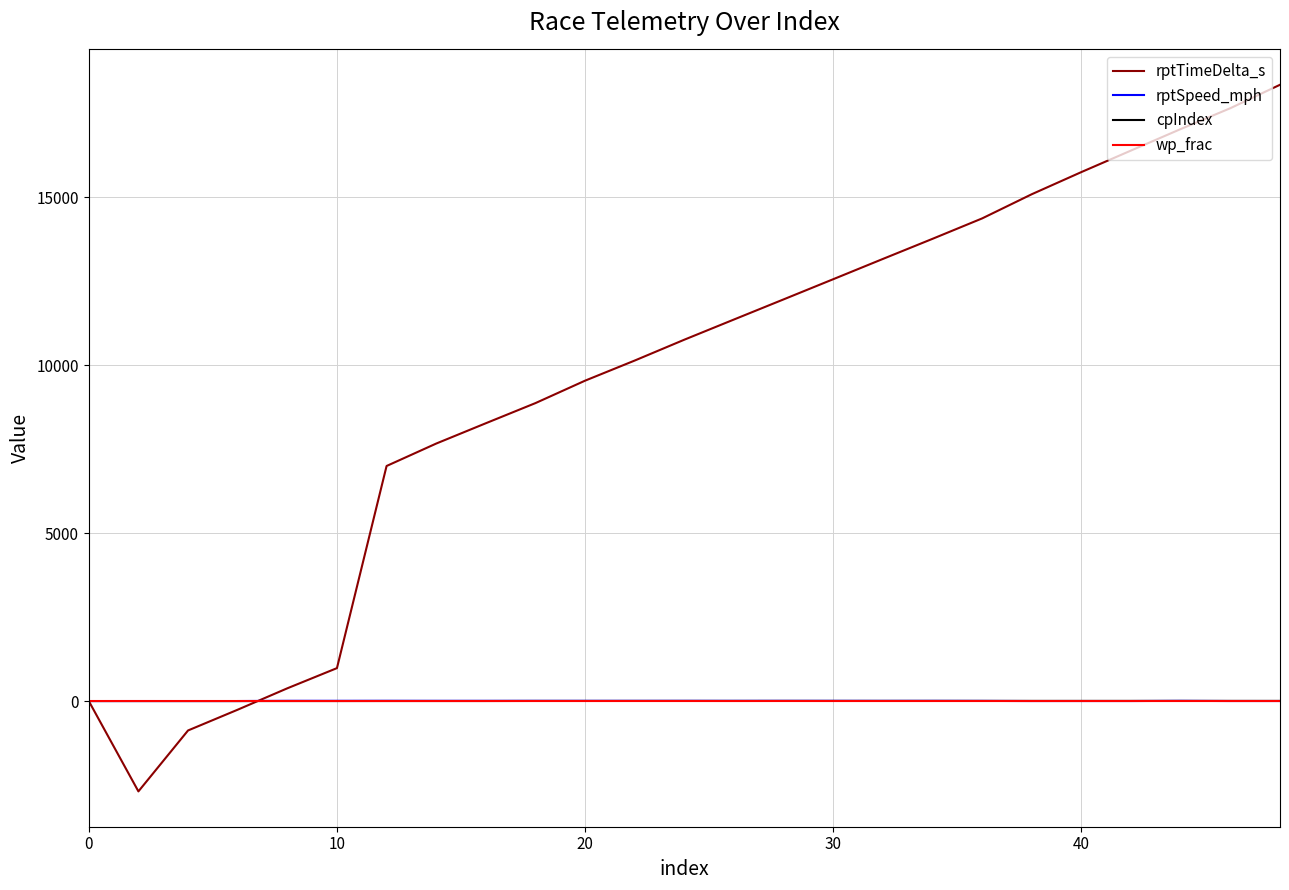

Is this an area chart (filled region under the line)?

No